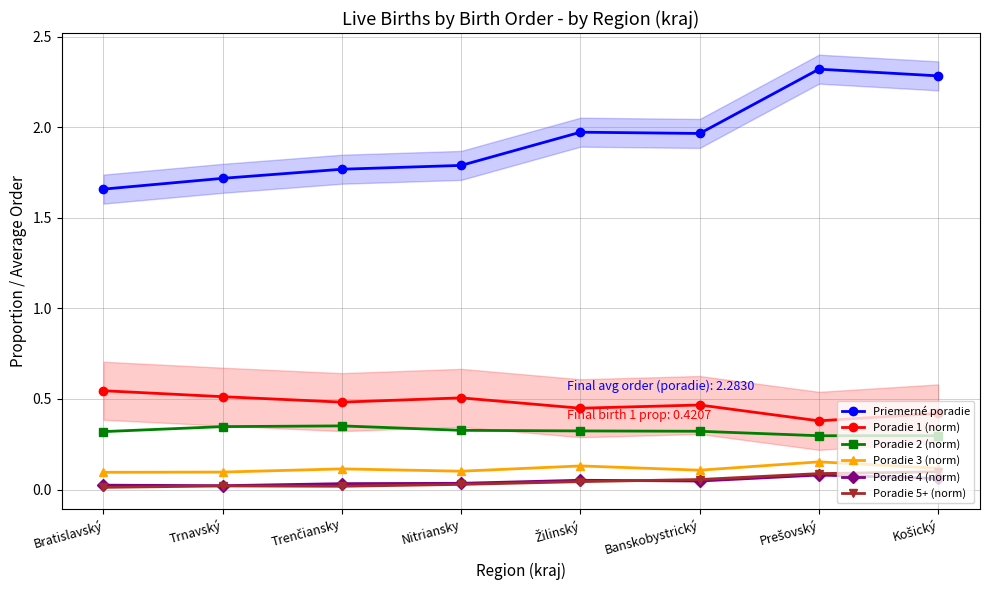

What is the sum of all Poradie 4 (norm) values?

0.4